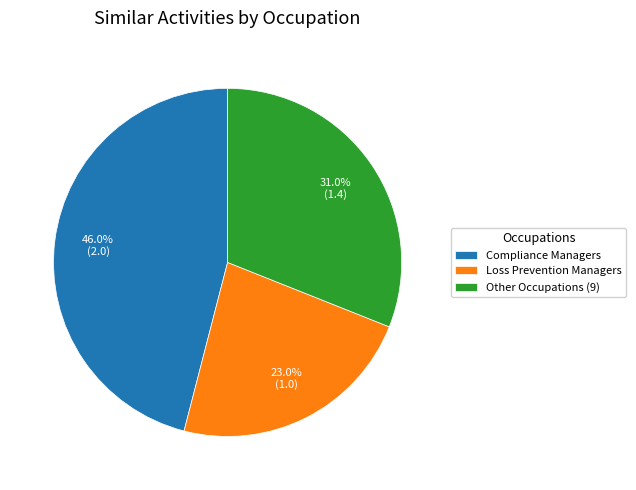

How many slices are in this pie chart?

3